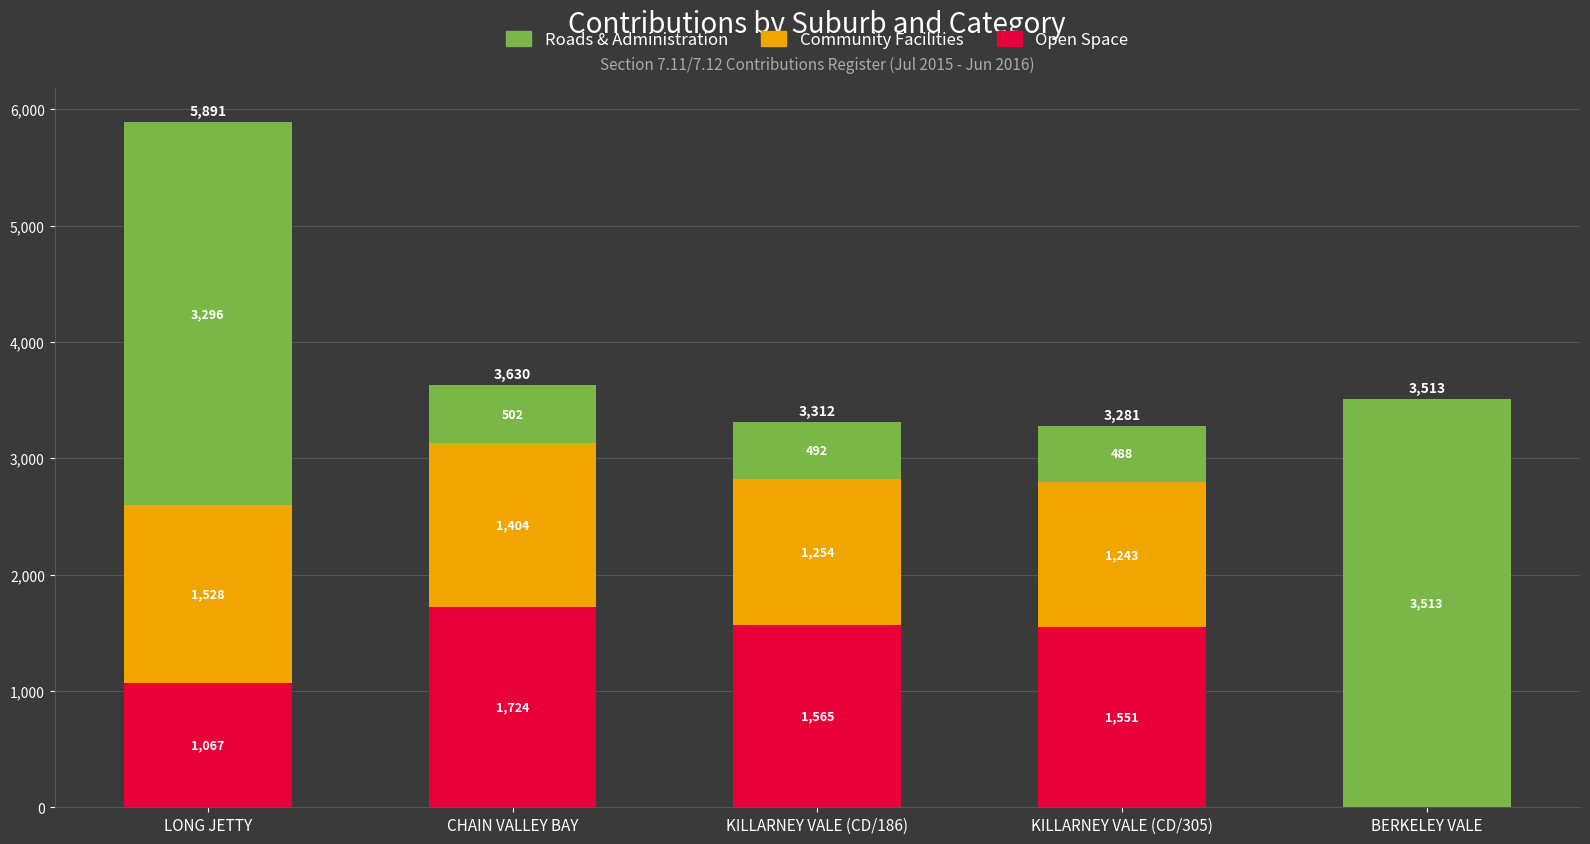

At which category is the sum across all series the highest?

LONG JETTY